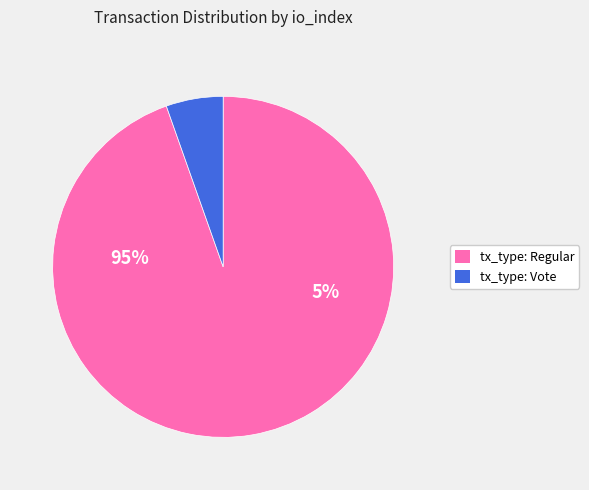

How many segments does this pie chart have?

2